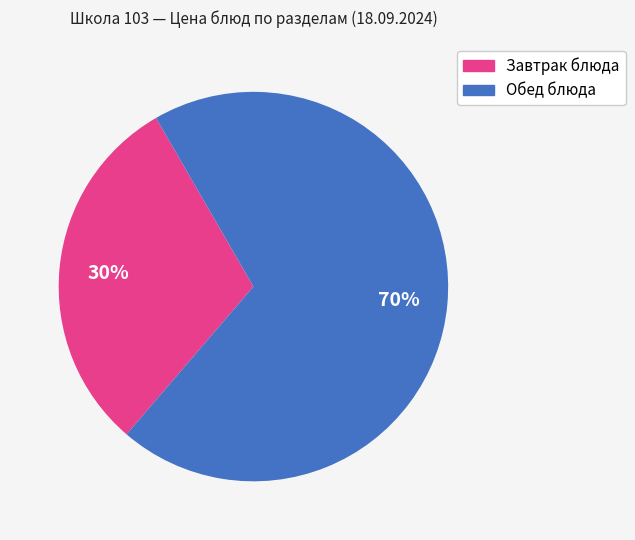

To the nearest percent, what is the average slice percentage?

50%